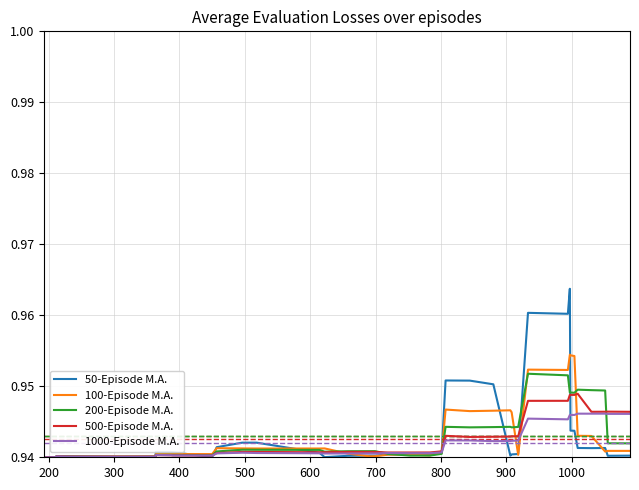

List the series in order of their peak value, highest first.

50-Episode M.A., 100-Episode M.A., 200-Episode M.A., 500-Episode M.A., 1000-Episode M.A.